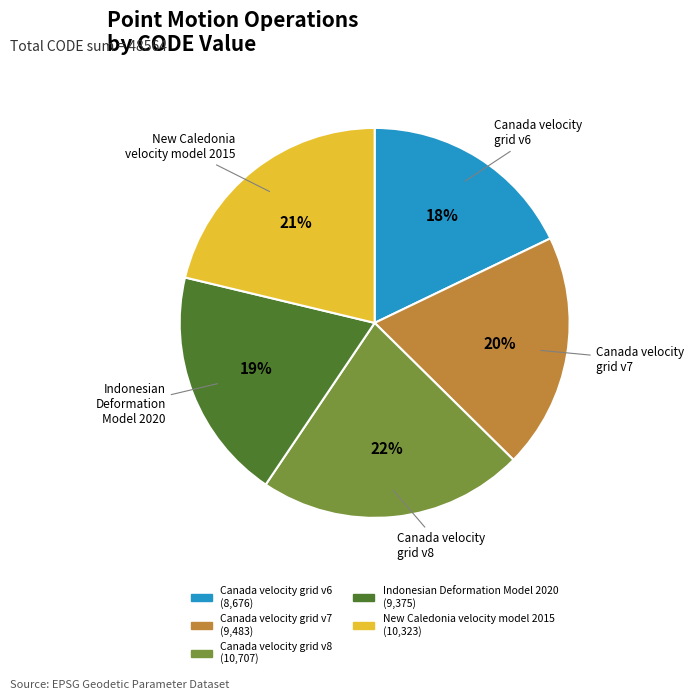

Is the sum of New Caledonia velocity model 2015 and Canada velocity grid v7 greater than half?

No